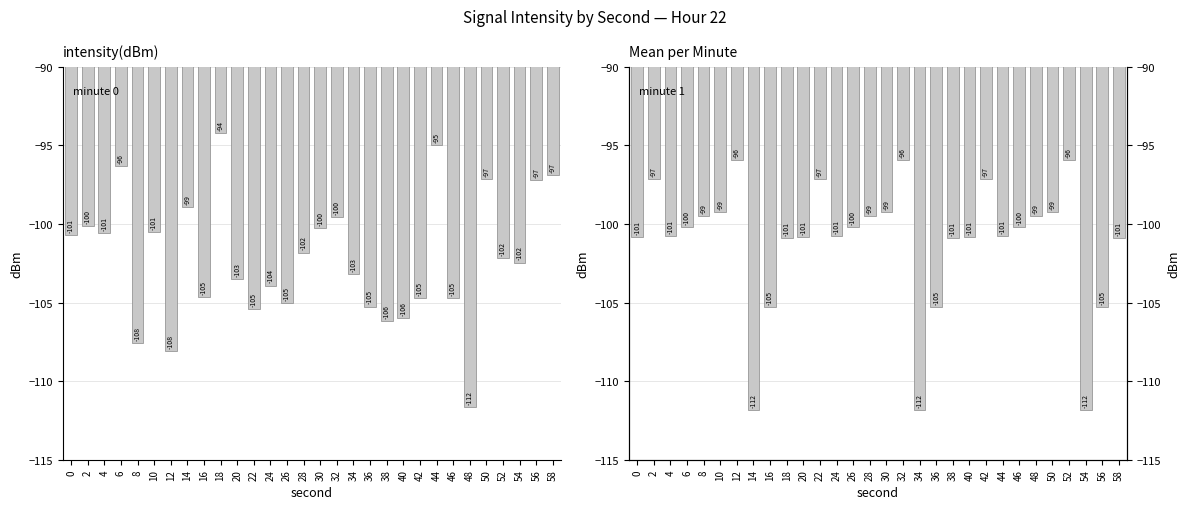

What value does the minute 0 series have at 30?

-100.3